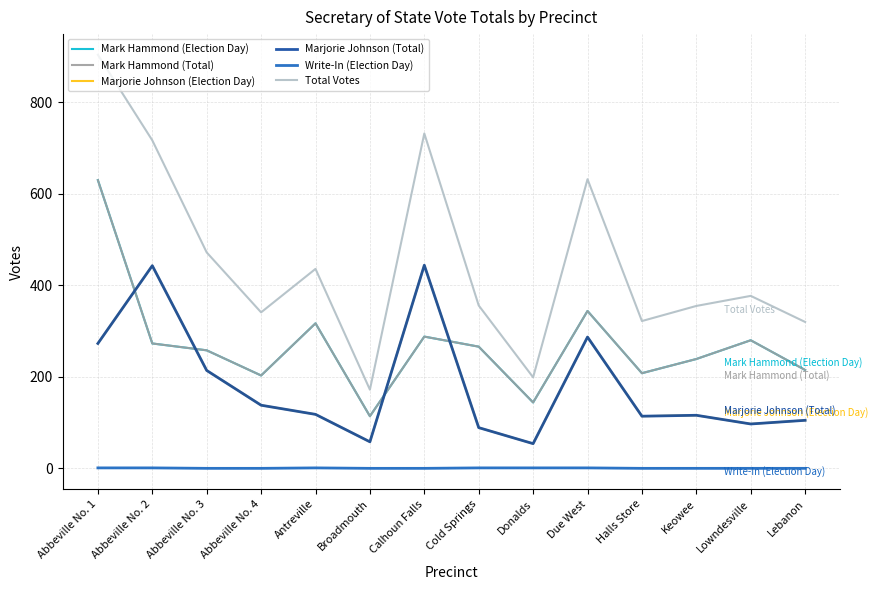

Does the chart have visible grid lines?

Yes